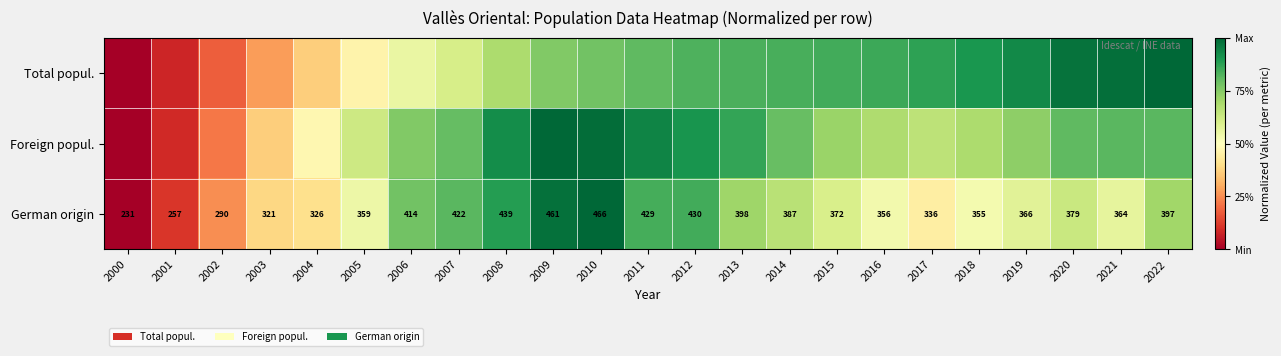

Which series has the largest total across all categories?

Foreign popul.